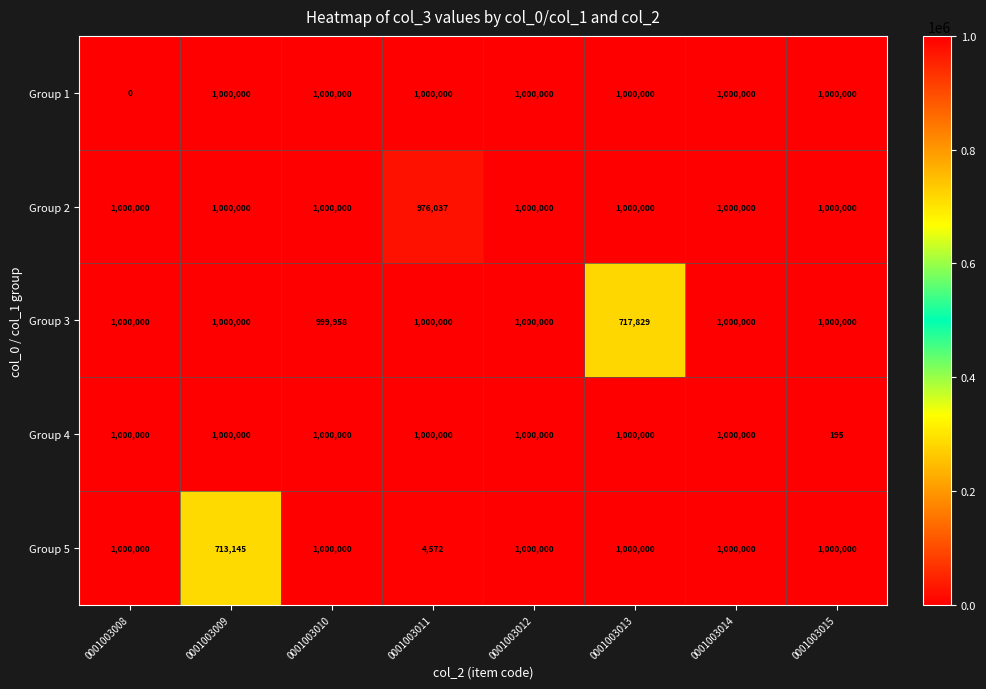

Which series has the widest spread of values?

Group 1